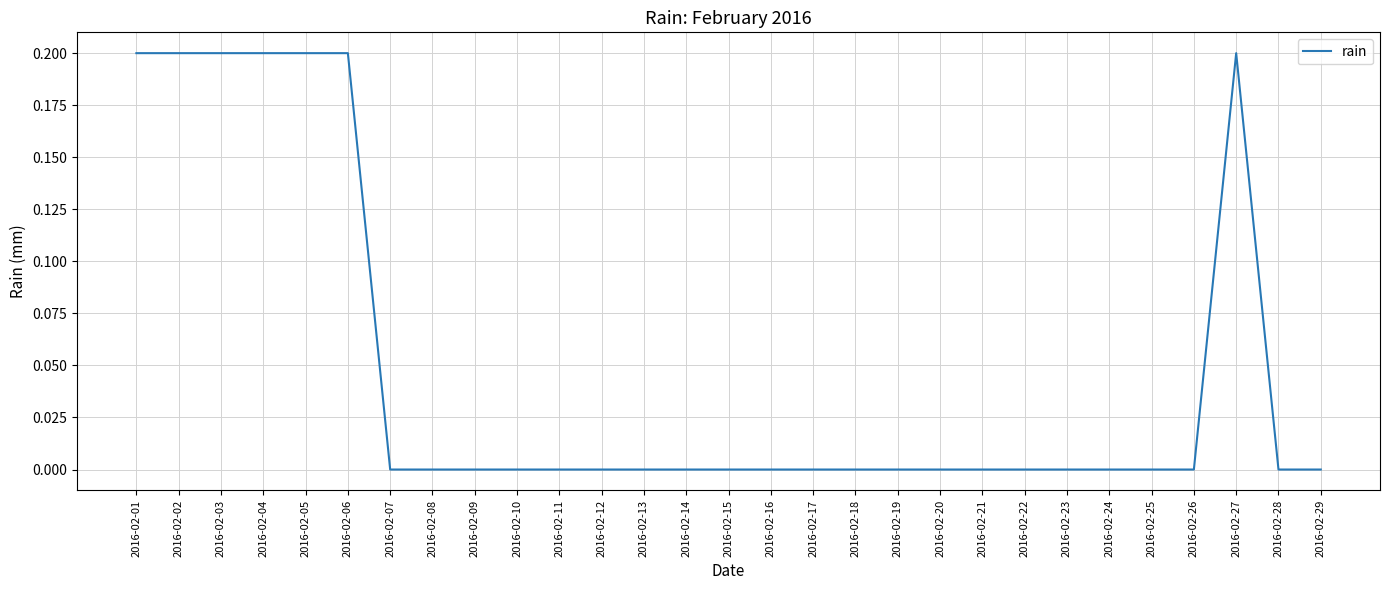

True or false: the data shows -0.1 at 2016-02-12.

False